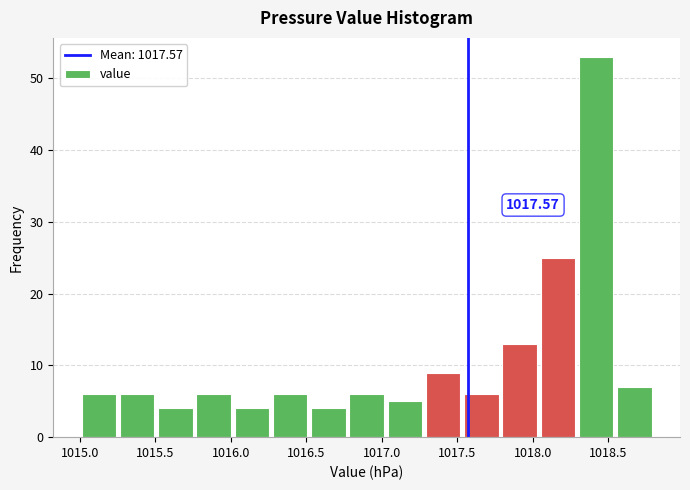

Over which range of the x-axis is the bar tallest?

1018.30 to 1018.55